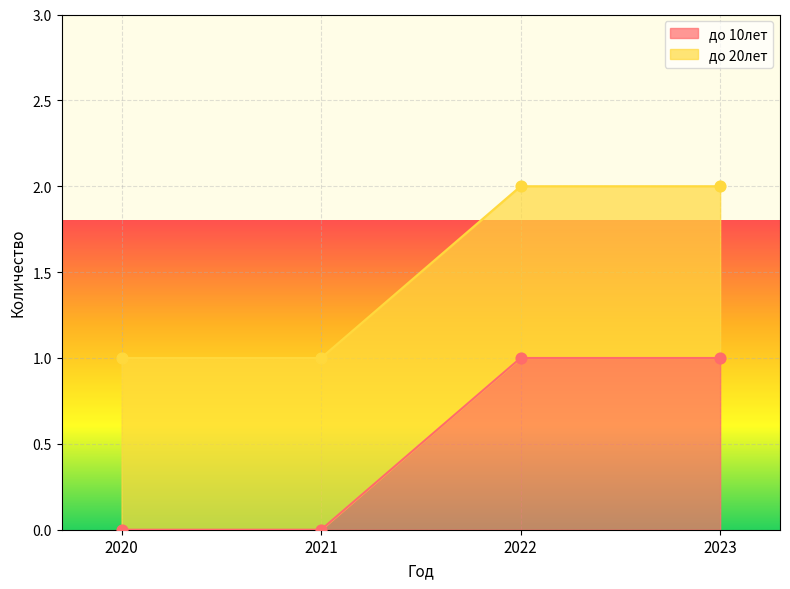

What is the change in value from 2021 to 2022?

+1